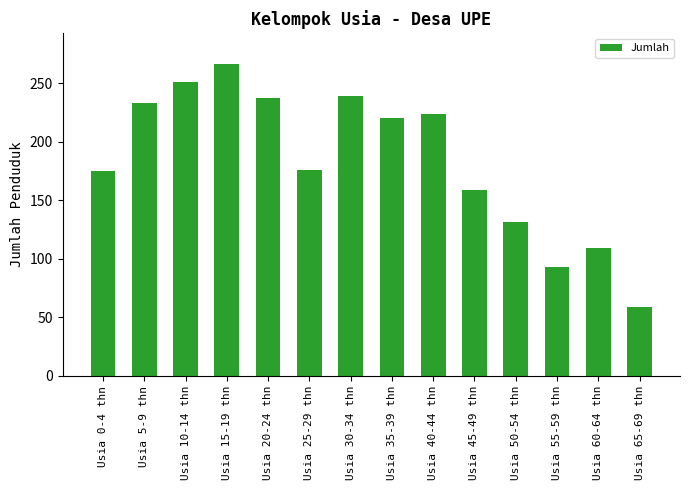

Between Usia 60-64 thn and Usia 40-44 thn, which is larger?

Usia 40-44 thn